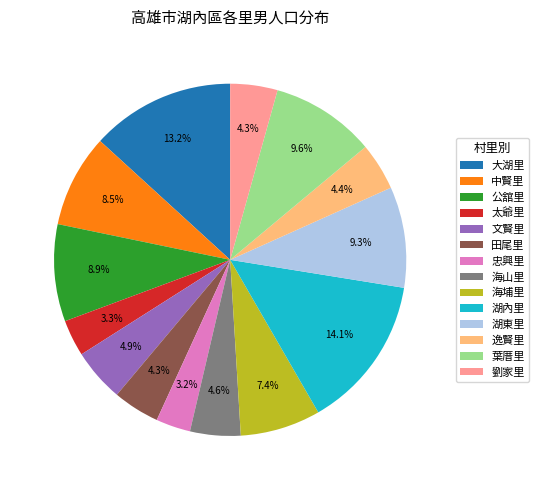

Is there any slice that represents more than half of the pie?

No